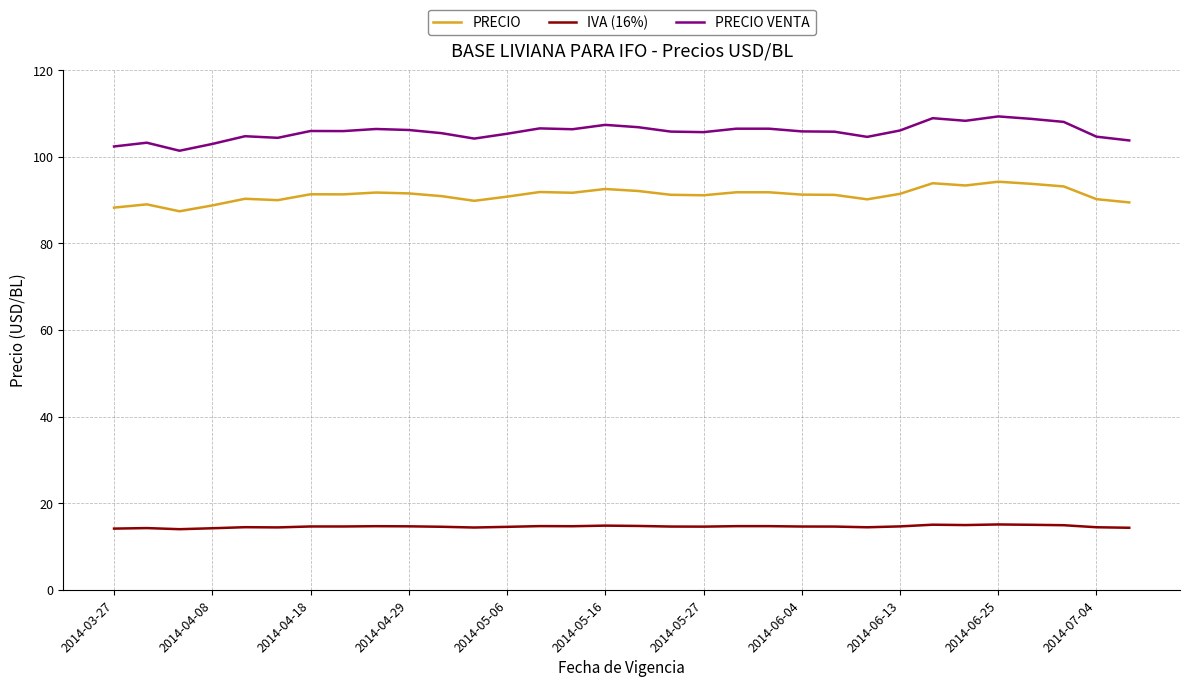

Which series has the largest total across all categories?

PRECIO VENTA